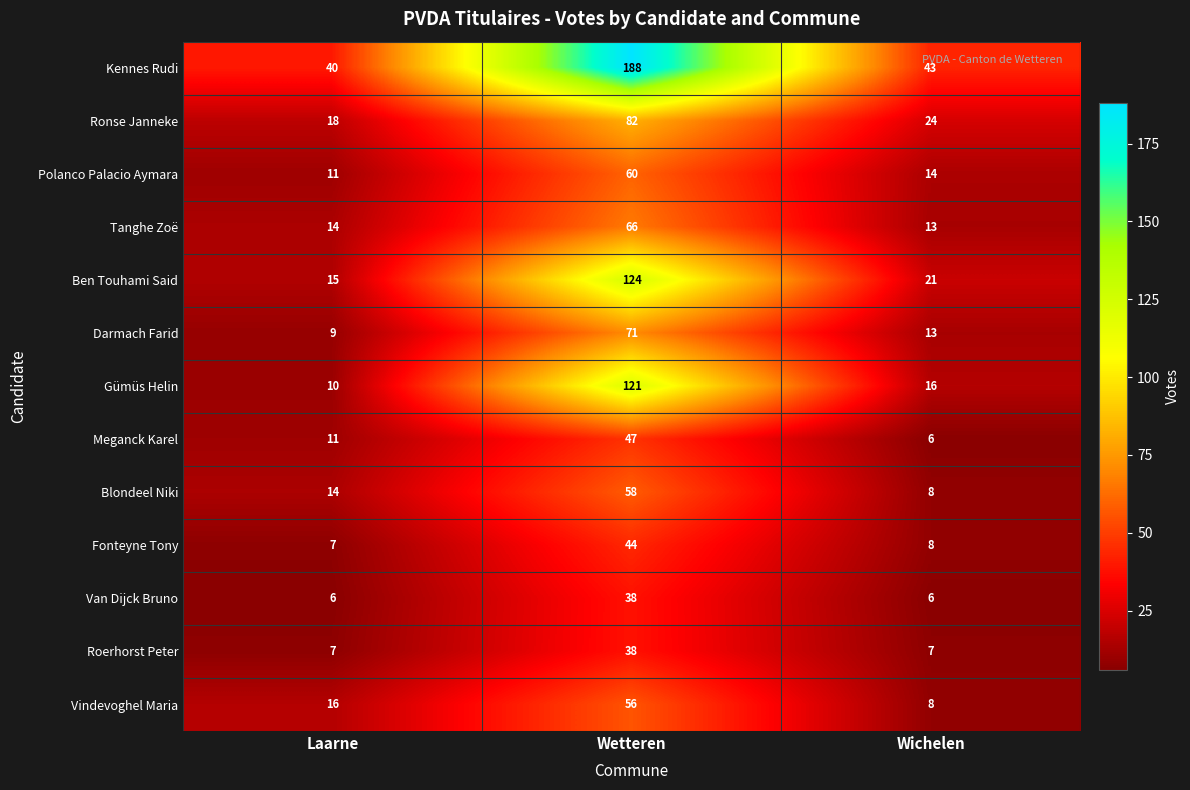

How many Vindevoghel Maria values are between 8 and 56?

3